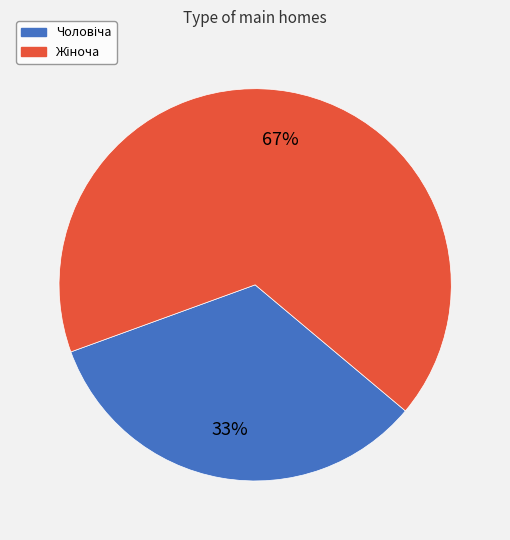

Count the number of slices in the pie.

2